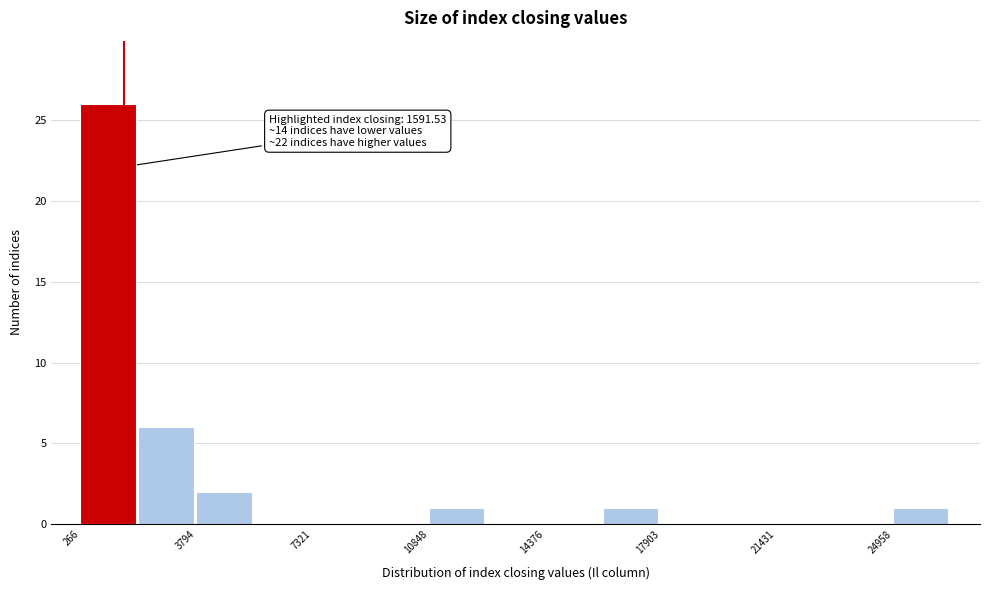

Read against the x-axis, roughly where is the centre of the tallest bar?

1000